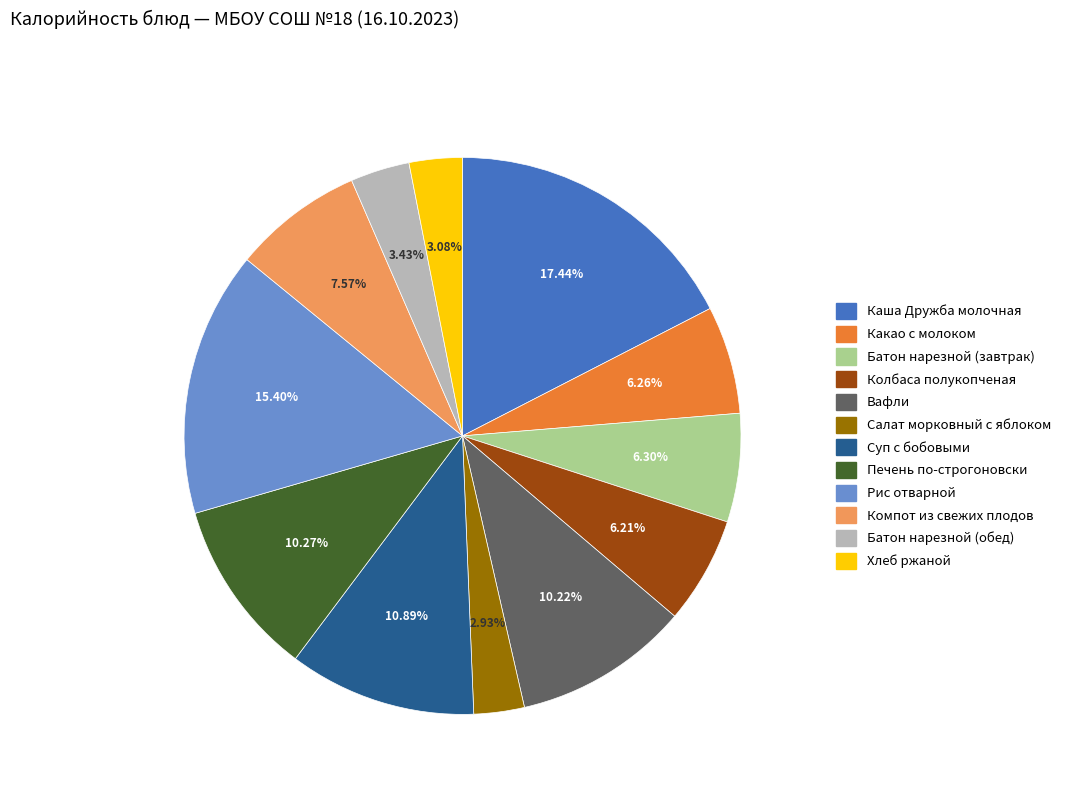

To the nearest percent, what portion does Рис отварной represent?

15%